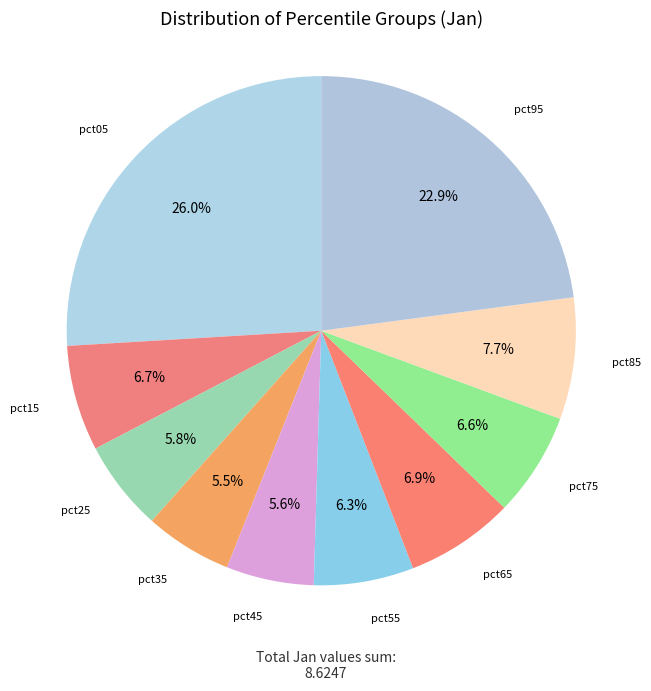

Is it true that pct55 is 1% of the pie?

False